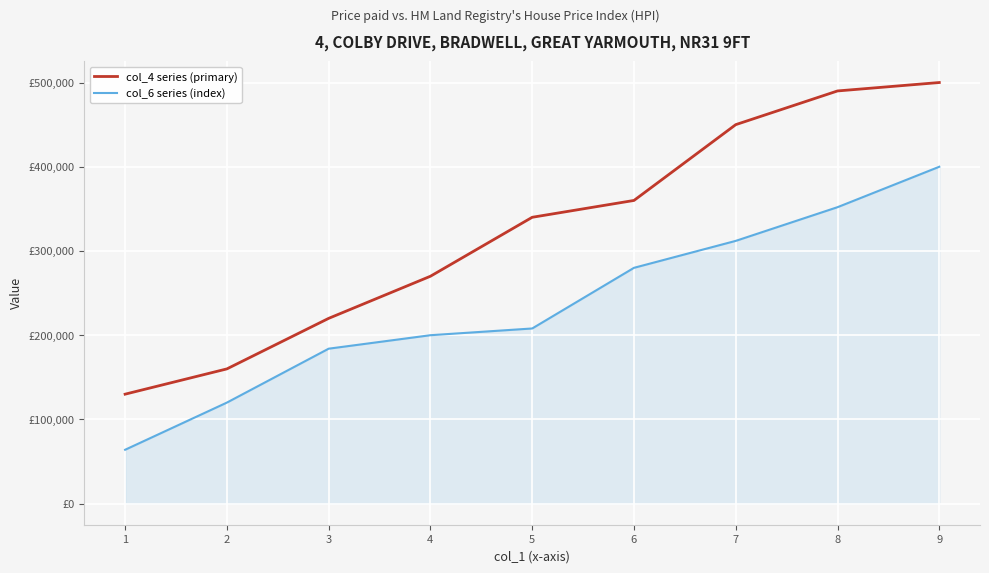

What are all the series names shown in the legend?

col_4 series (primary), col_6 series (index)